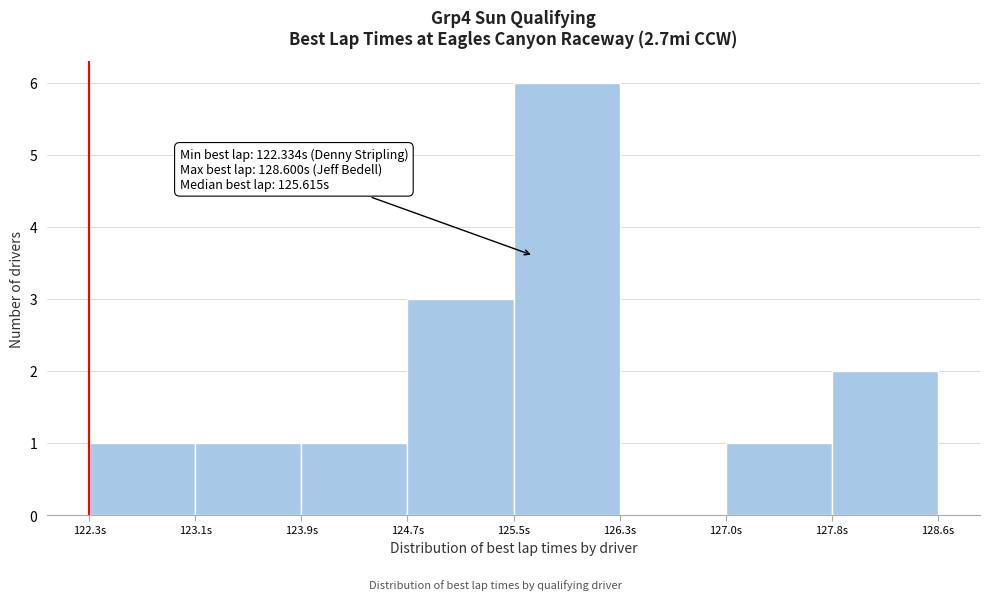

Which range on the x-axis has the tallest bar?

125.5 to 126.3